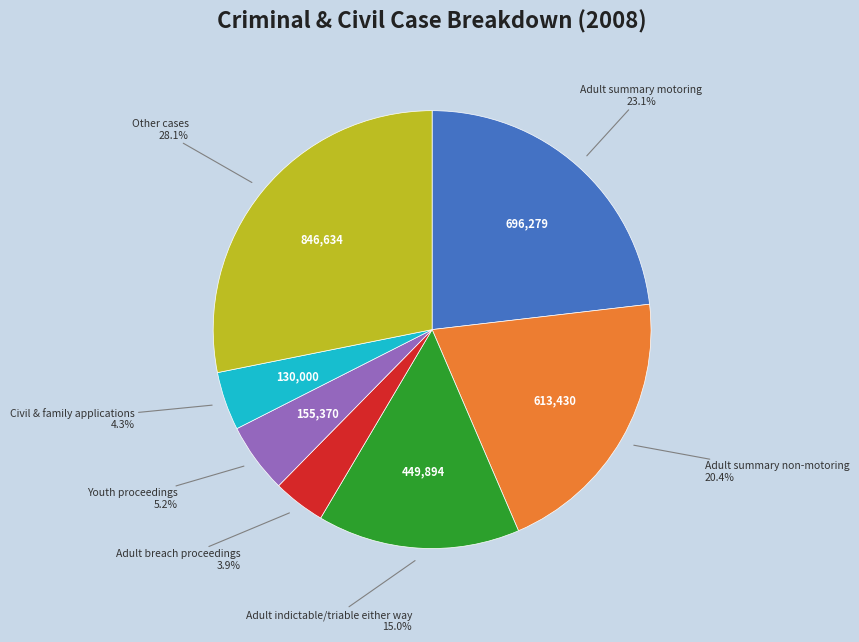

Does any single category account for the majority?

No